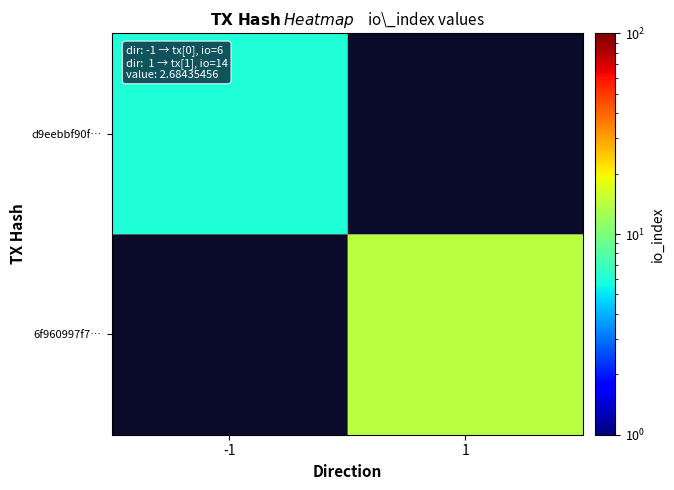

Where is d9eebbf90f… nearest to the value 6?

-1